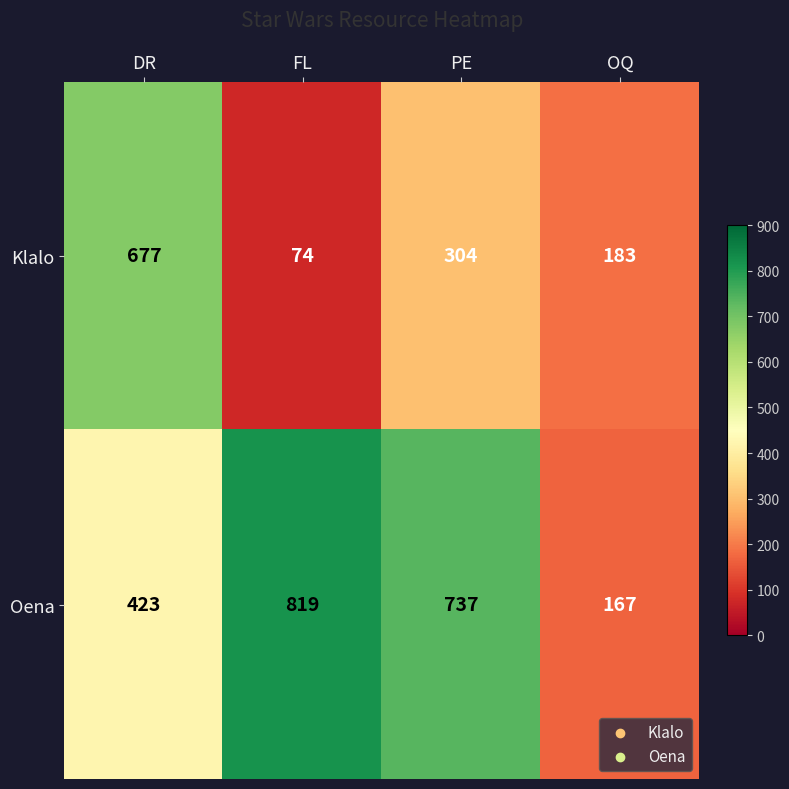

Which series has the largest range (max minus min)?

Oena